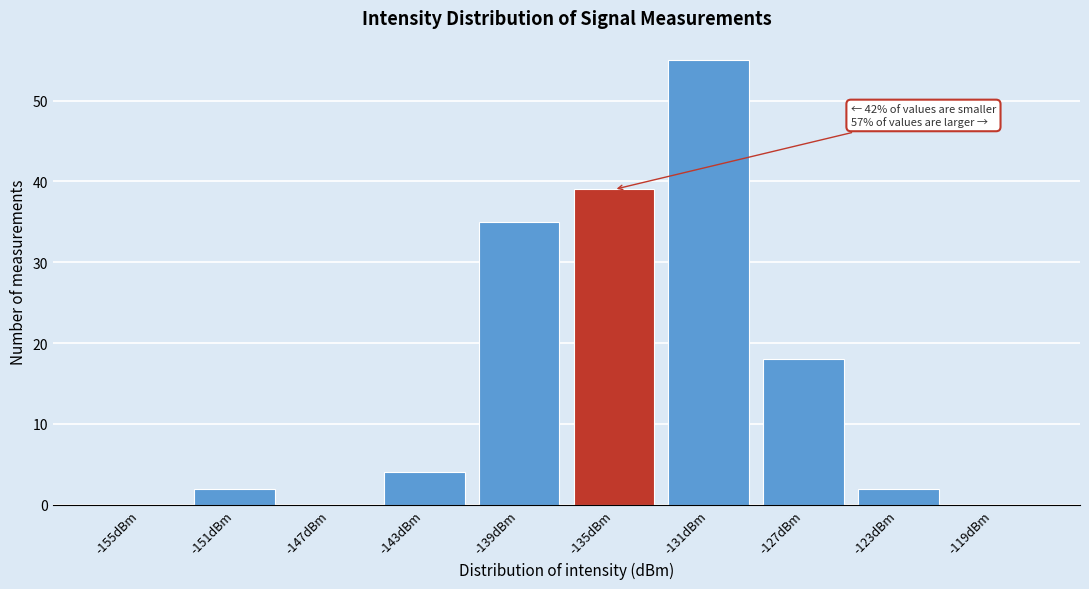

Reading right to left, list all the values displayed in this chart.

-119dBm=0	-123dBm=2	-127dBm=18	-131dBm=55	-135dBm=39	-139dBm=35	-143dBm=4	-147dBm=0	-151dBm=2	-155dBm=0